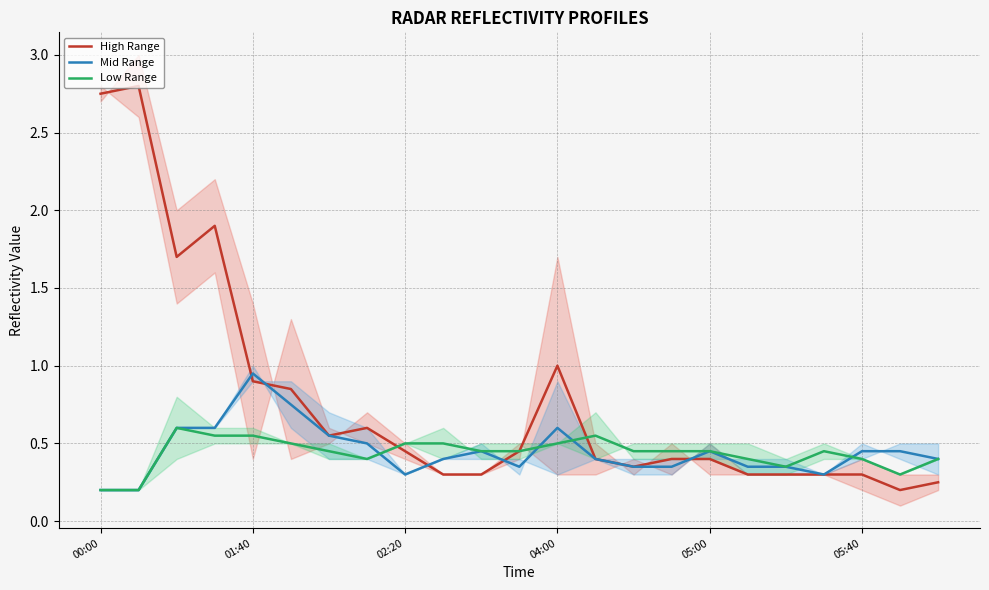

Is it true that Mid Range equals 1.1 at 04:00?

False